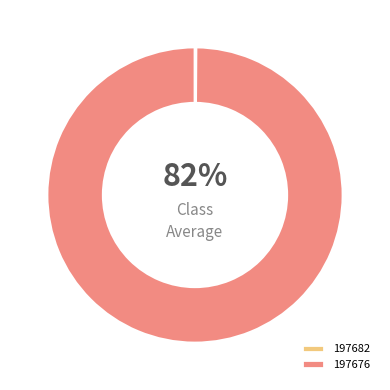

To the nearest percent, what is the difference between the largest and smallest slice percentages?

100%